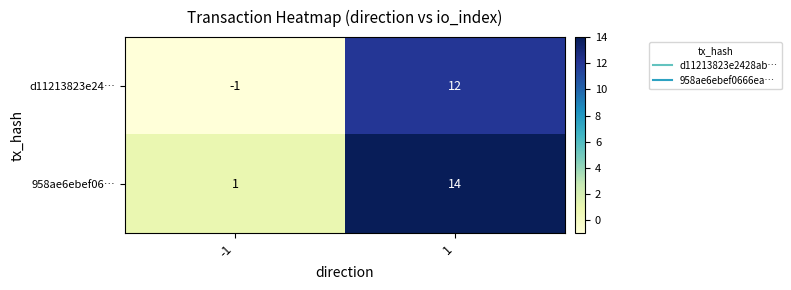

List the series in order of their overall mean, highest first.

958ae6ebef06…, d11213823e24…